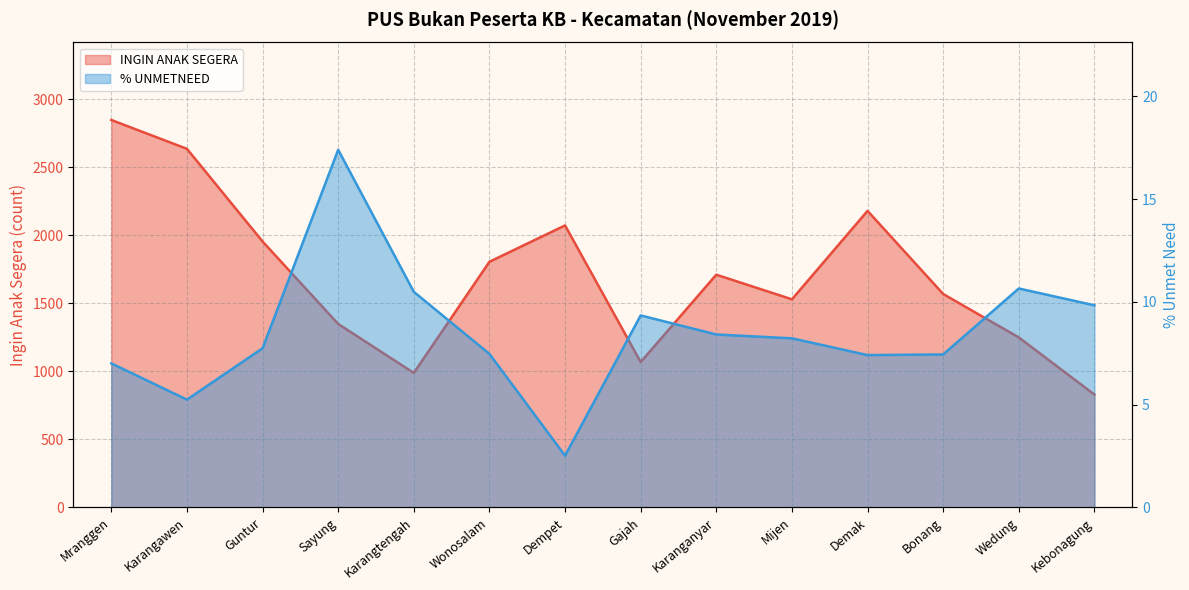

The INGIN ANAK SEGERA series shows 1529.0 at Mijen. True or false?

True